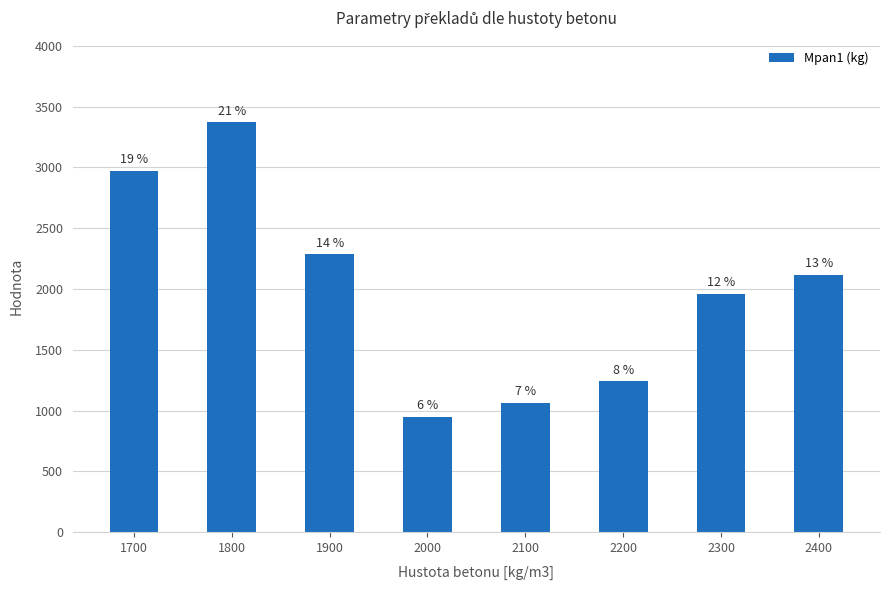

Where is the data nearest to the value 2158?

2400